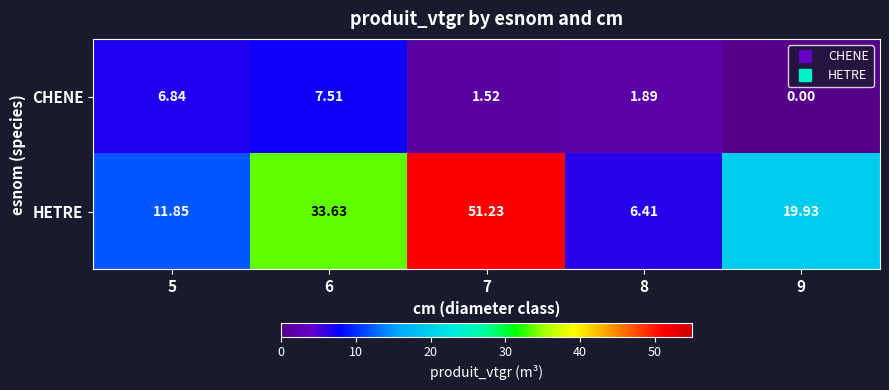

Rank the series at 9 from highest to lowest value.

HETRE, CHENE